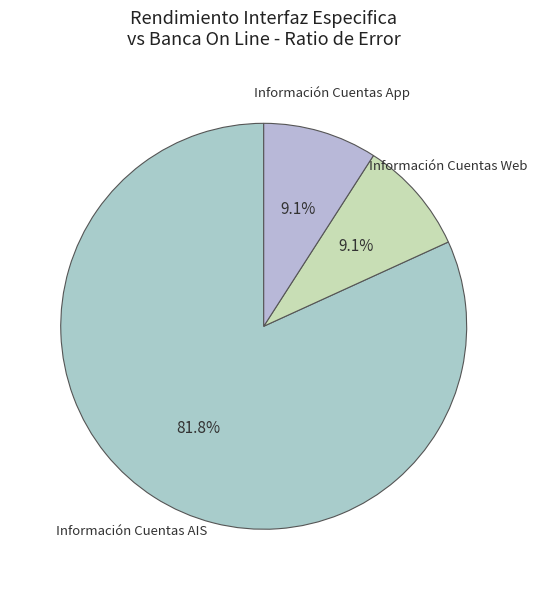

How many segments does this pie chart have?

3